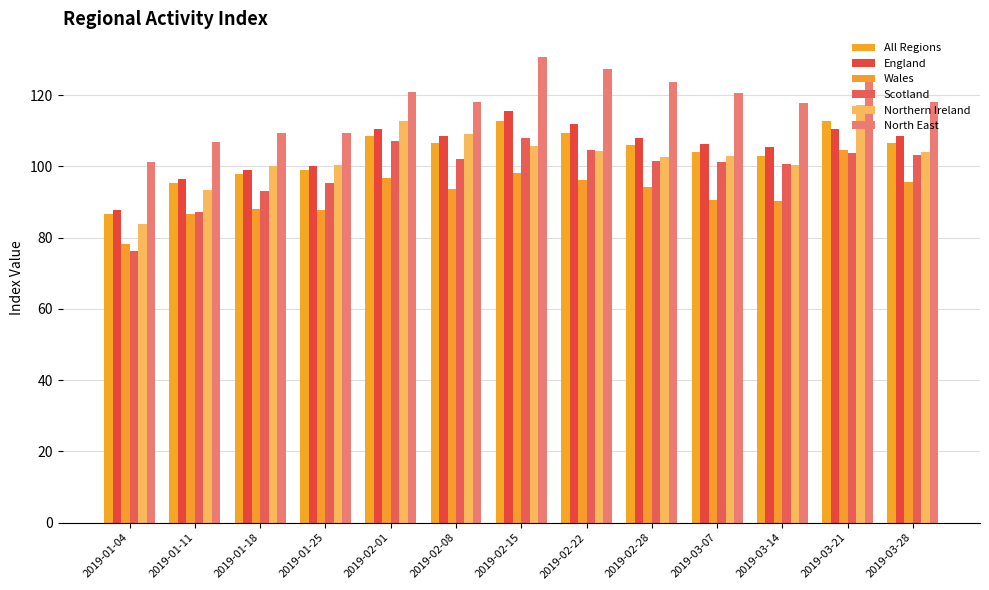

What is the difference between the highest and lowest values at 2019-03-07?

30.2